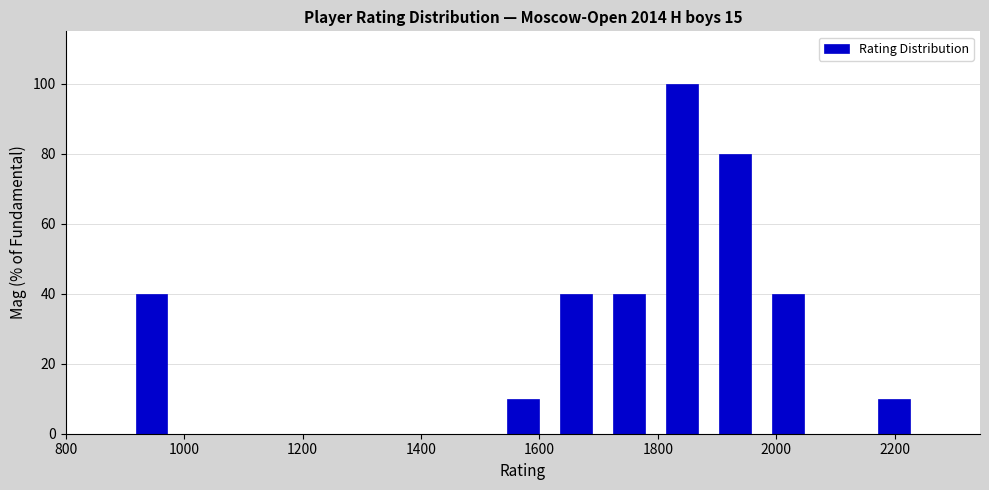

What is the height of the bar covering 1520 to 1620 on the x-axis? Neither the bar edges nor the heights are printed on the chart, so give them approximately, as read against the axes.

10